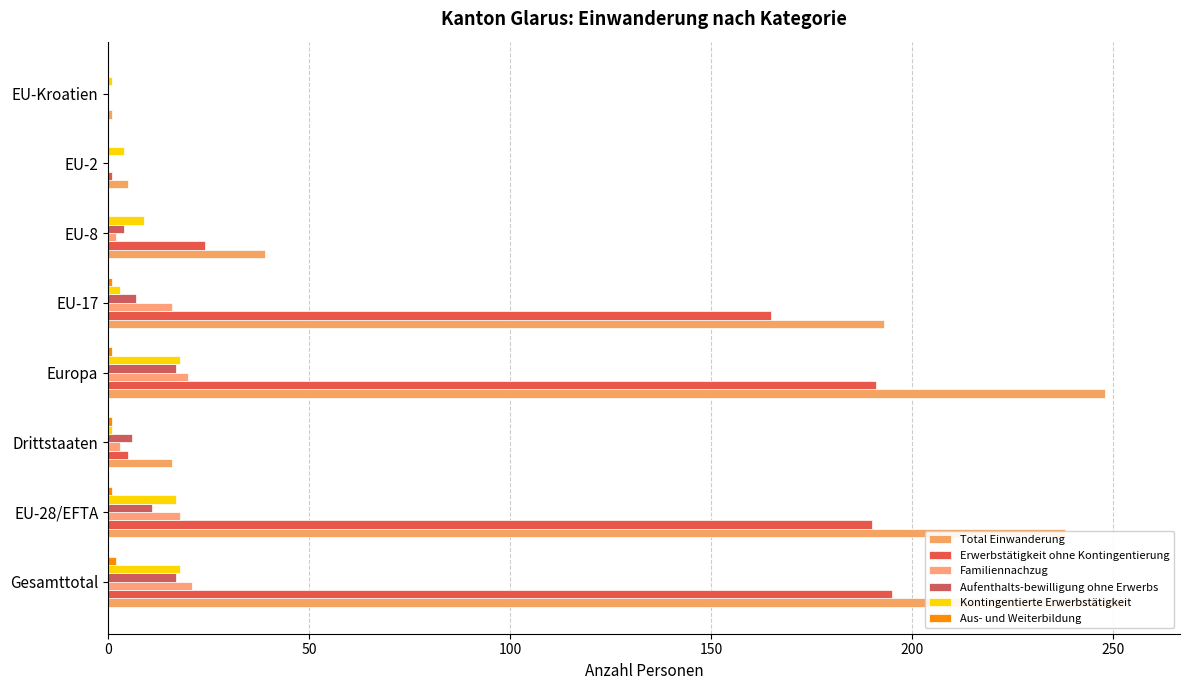

How many bars are there in total?

48